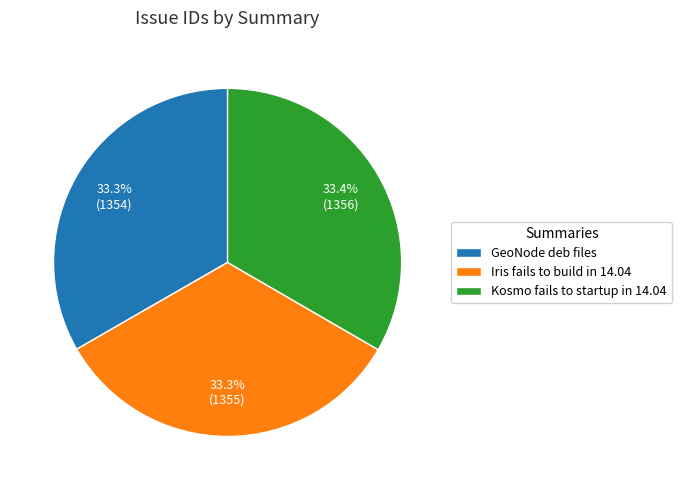

Is it true that Iris fails to build in 14.04 is 47% of the pie?

False